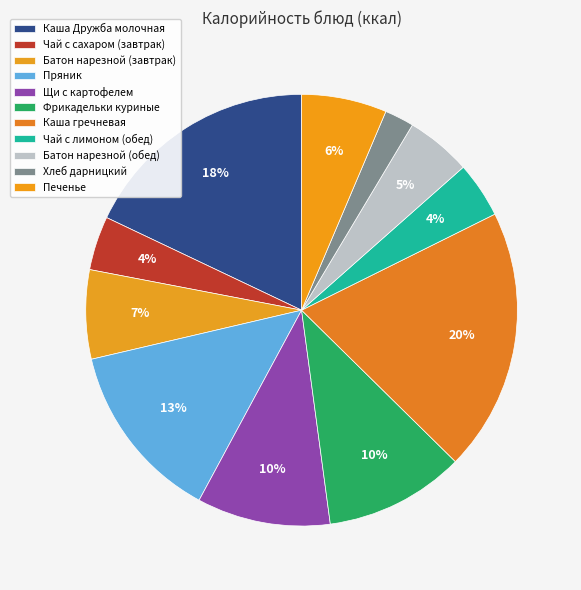

Is there a majority slice in this chart?

No